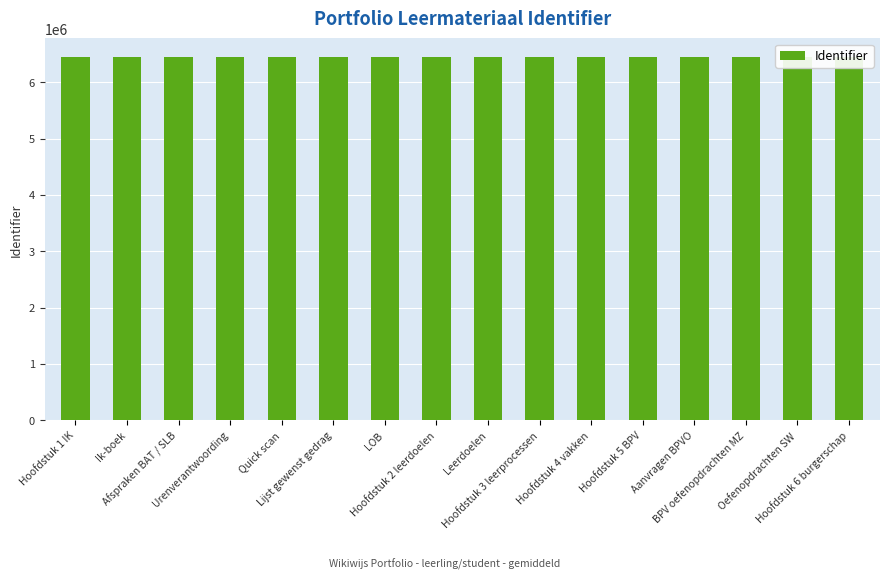

List the labels in order of value, smallest first.

Hoofdstuk 1 IK, Hoofdstuk 2 leerdoelen, Hoofdstuk 3 leerprocessen, Hoofdstuk 4 vakken, Hoofdstuk 5 BPV, Hoofdstuk 6 burgerschap, Ik-boek, Afspraken BAT / SLB, Urenverantwoording, Quick scan, Lijst gewenst gedrag, LOB, Leerdoelen, Aanvragen BPVO, BPV oefenopdrachten MZ, Oefenopdrachten SW